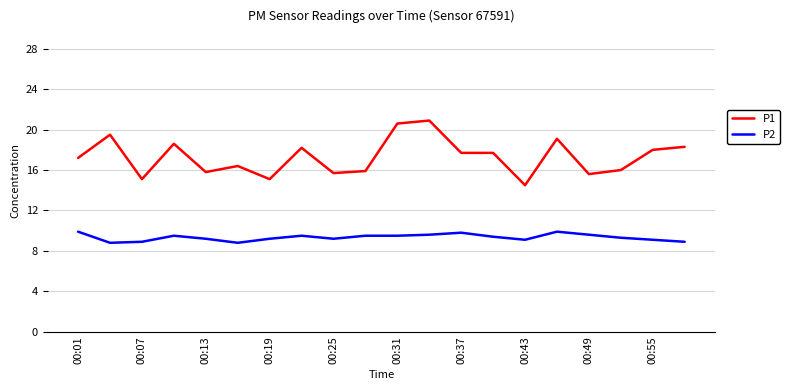

Which series has the largest total across all categories?

P1